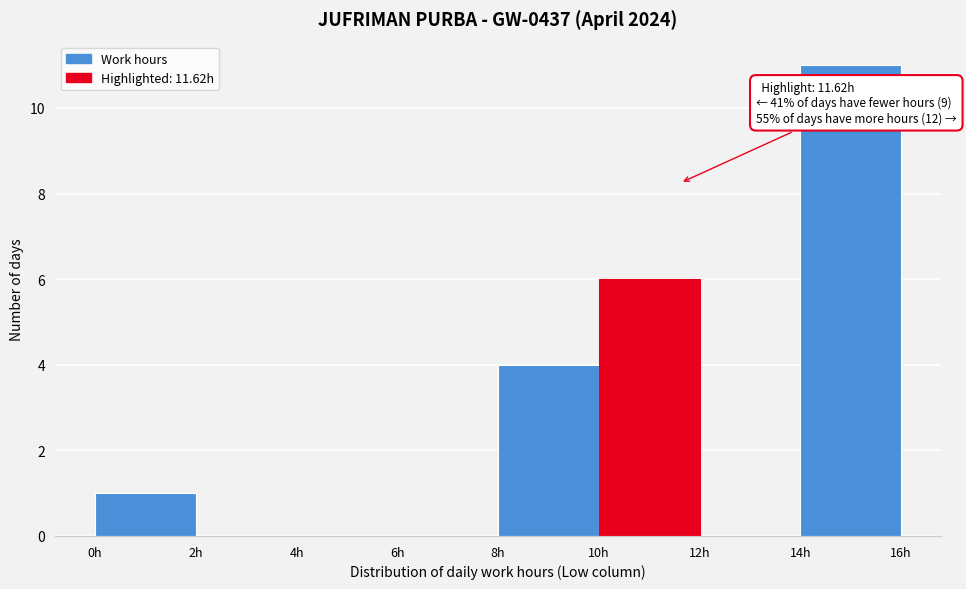

Which range on the x-axis has the tallest bar?

14 to 16